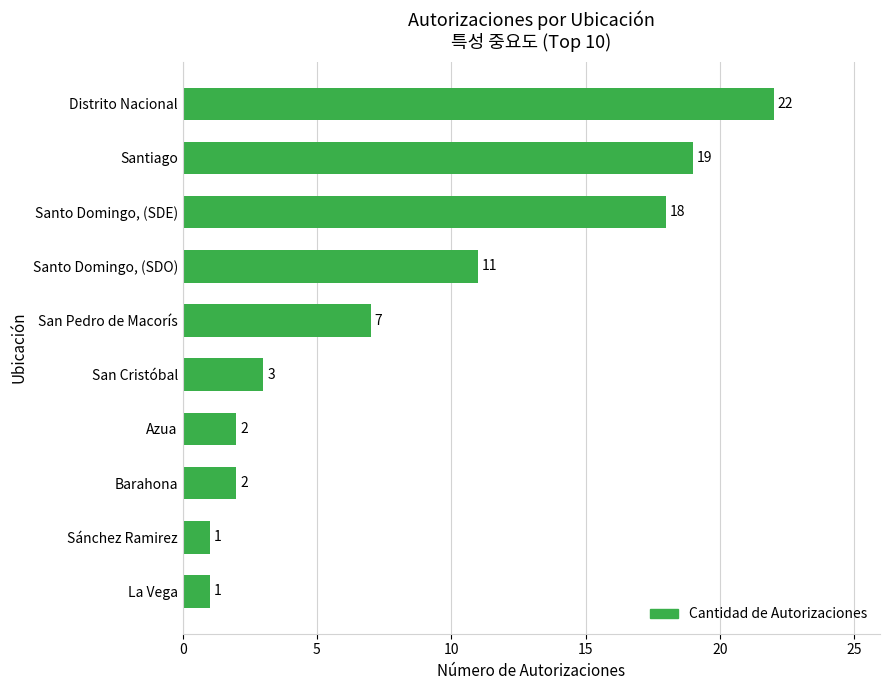

Reading top to bottom, list all the values displayed in this chart.

Distrito Nacional=22	Santiago=19	Santo Domingo, (SDE)=18	Santo Domingo, (SDO)=11	San Pedro de Macorís=7	San Cristóbal=3	Azua=2	Barahona=2	Sánchez Ramirez=1	La Vega=1